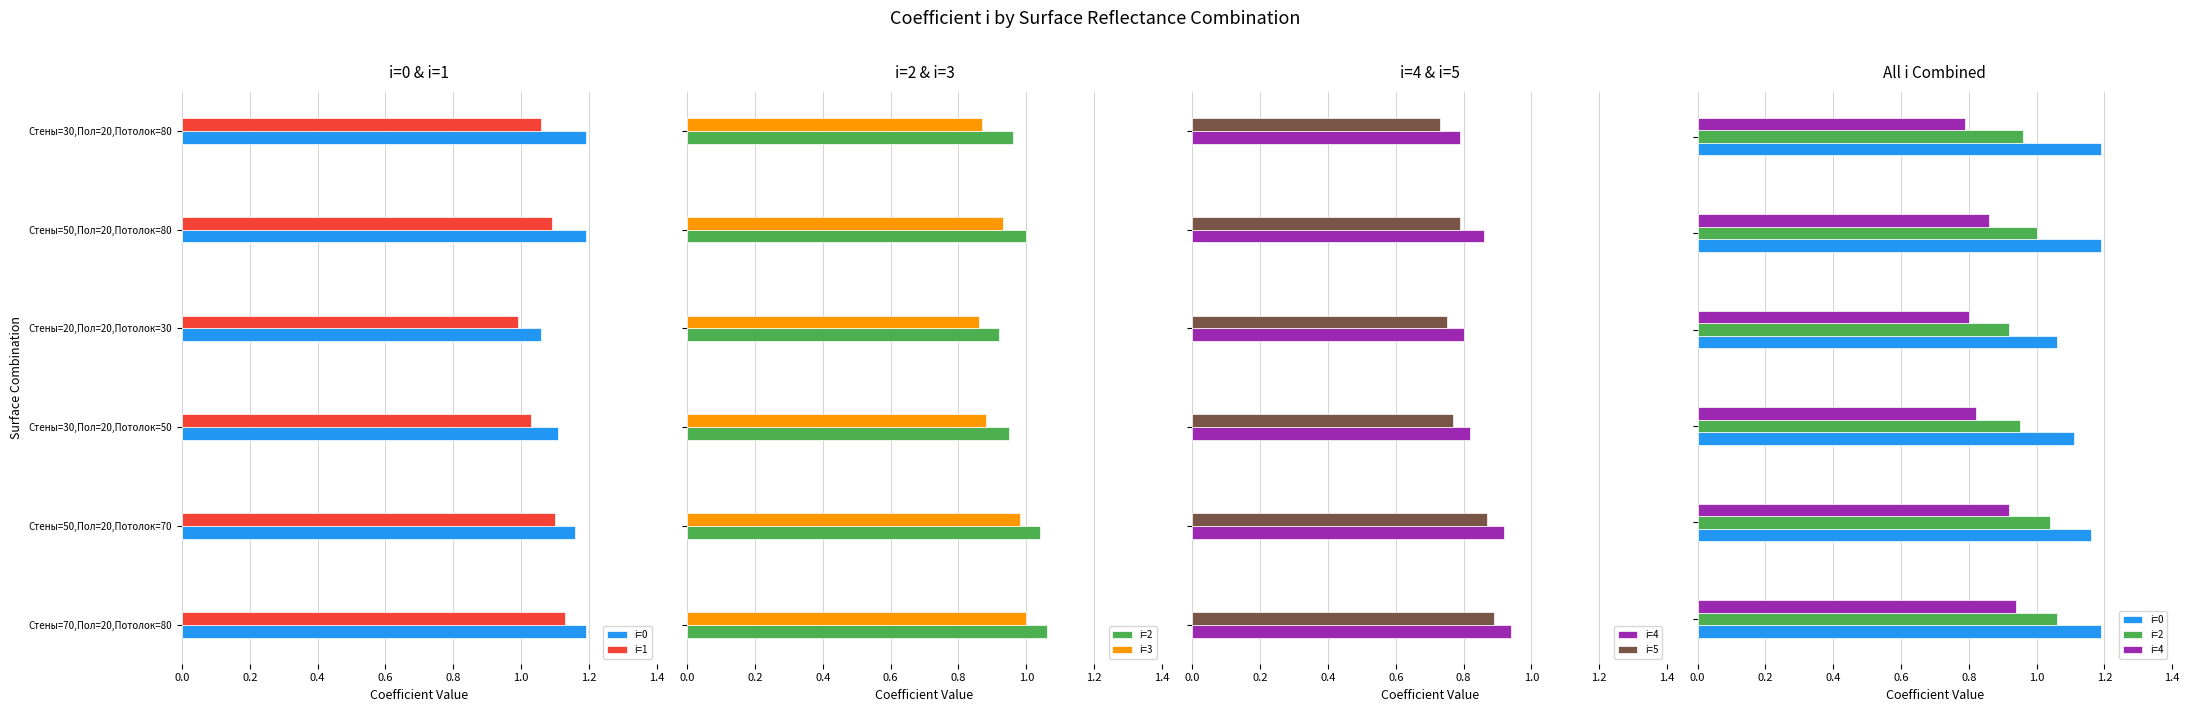

Reading right to left, list all the values displayed in this chart.

i=0: 1.2	1.2	1.1	1.1	1.2	1.2
i=1: 1.1	1.1	1.0	1.0	1.1	1.1
i=2: 1.0	1.0	0.9	0.9	1.0	1.1
i=3: 0.9	0.9	0.9	0.9	1.0	1.0
i=4: 0.8	0.9	0.8	0.8	0.9	0.9
i=5: 0.7	0.8	0.8	0.8	0.9	0.9